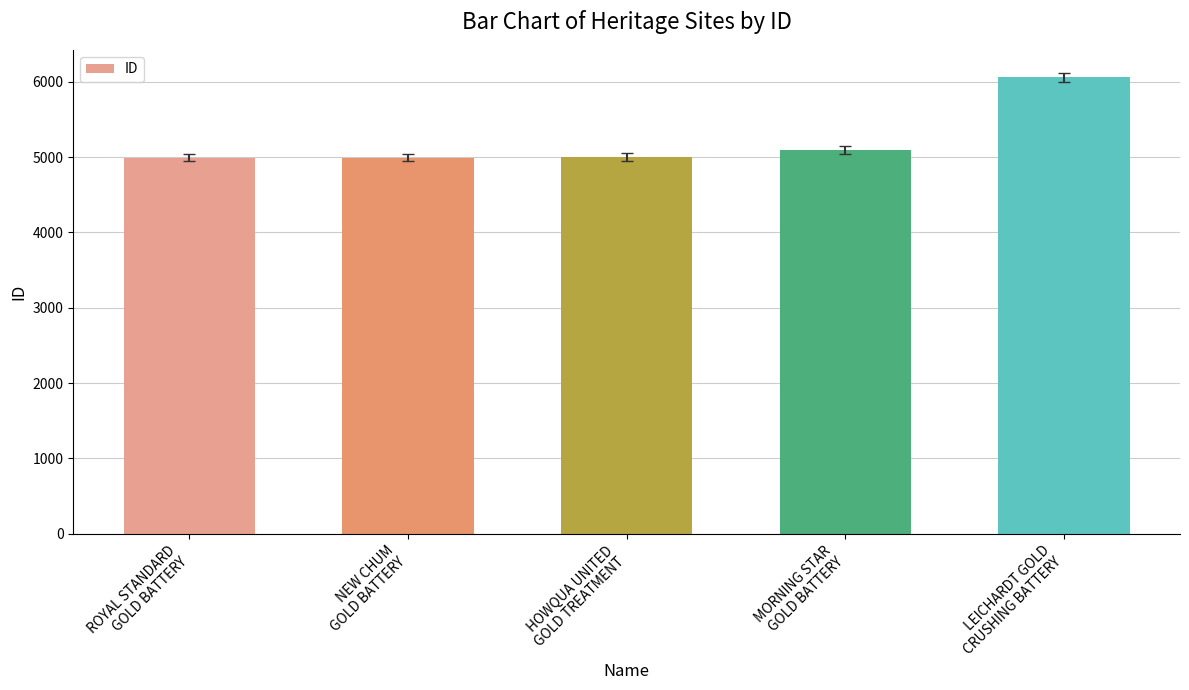

Approximately how many times larger is the value at LEICHARDT GOLD
CRUSHING BATTERY compared to MORNING STAR
GOLD BATTERY?

1.2